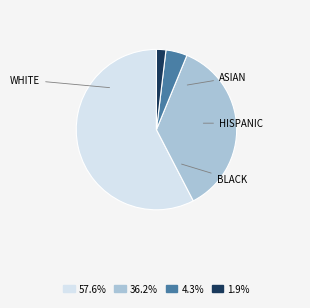

Approximately how many times larger is the value at 36.2% compared to 4.3%?

8.4